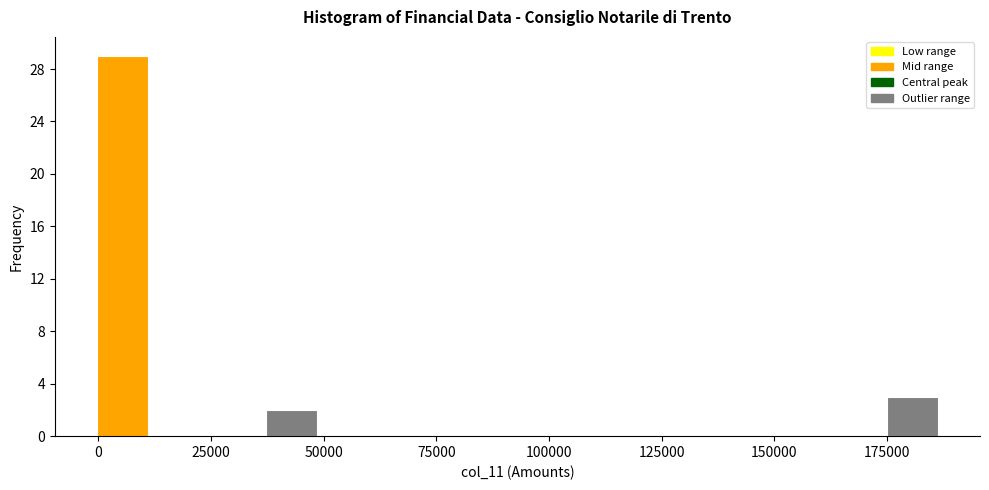

Around what value on the x-axis is the tallest bar? Give the approximate position of its centre, as read against the axis.

5000